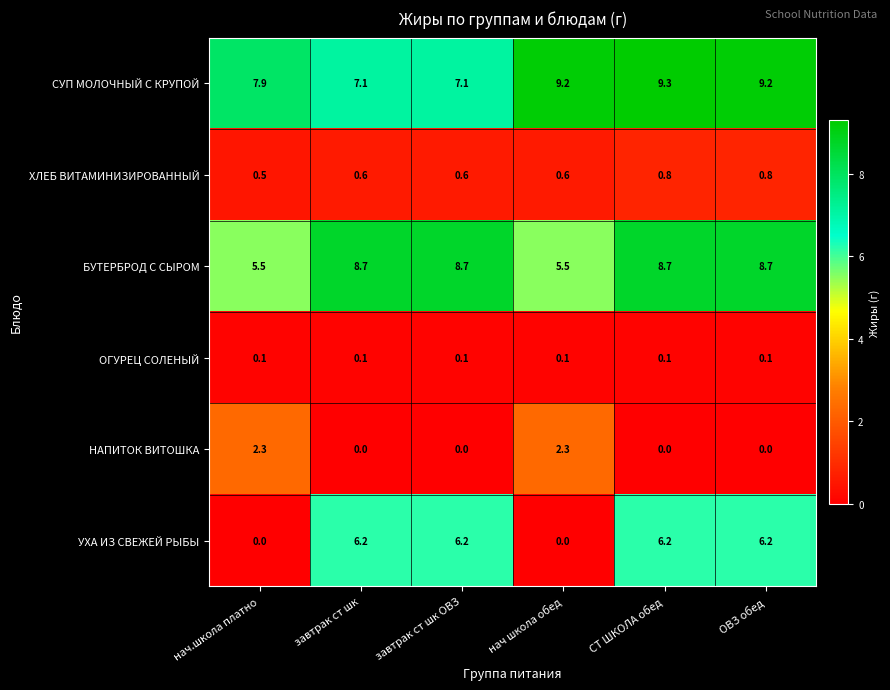

Is it true that СУП МОЛОЧНЫЙ С КРУПОЙ equals 7.1 at завтрак ст шк ОВЗ?

True